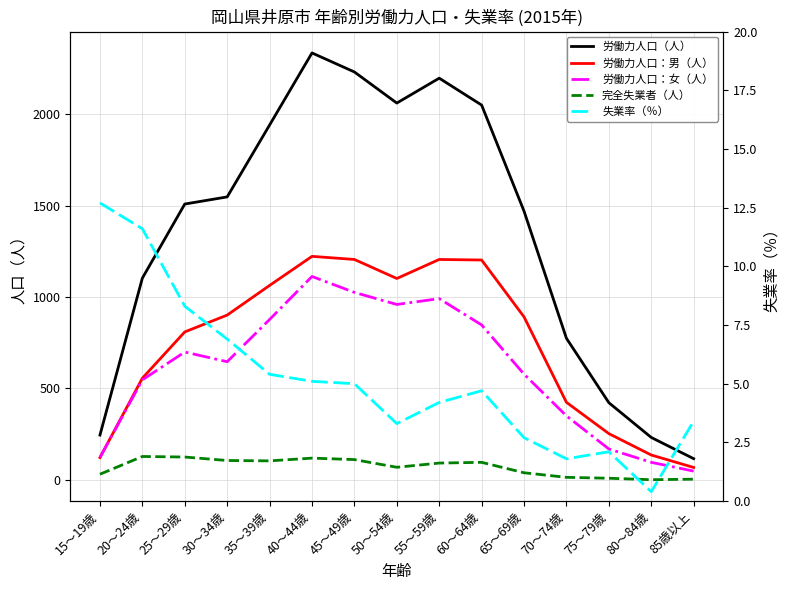

What is the total value across all series at 25～29歳?

3149.3